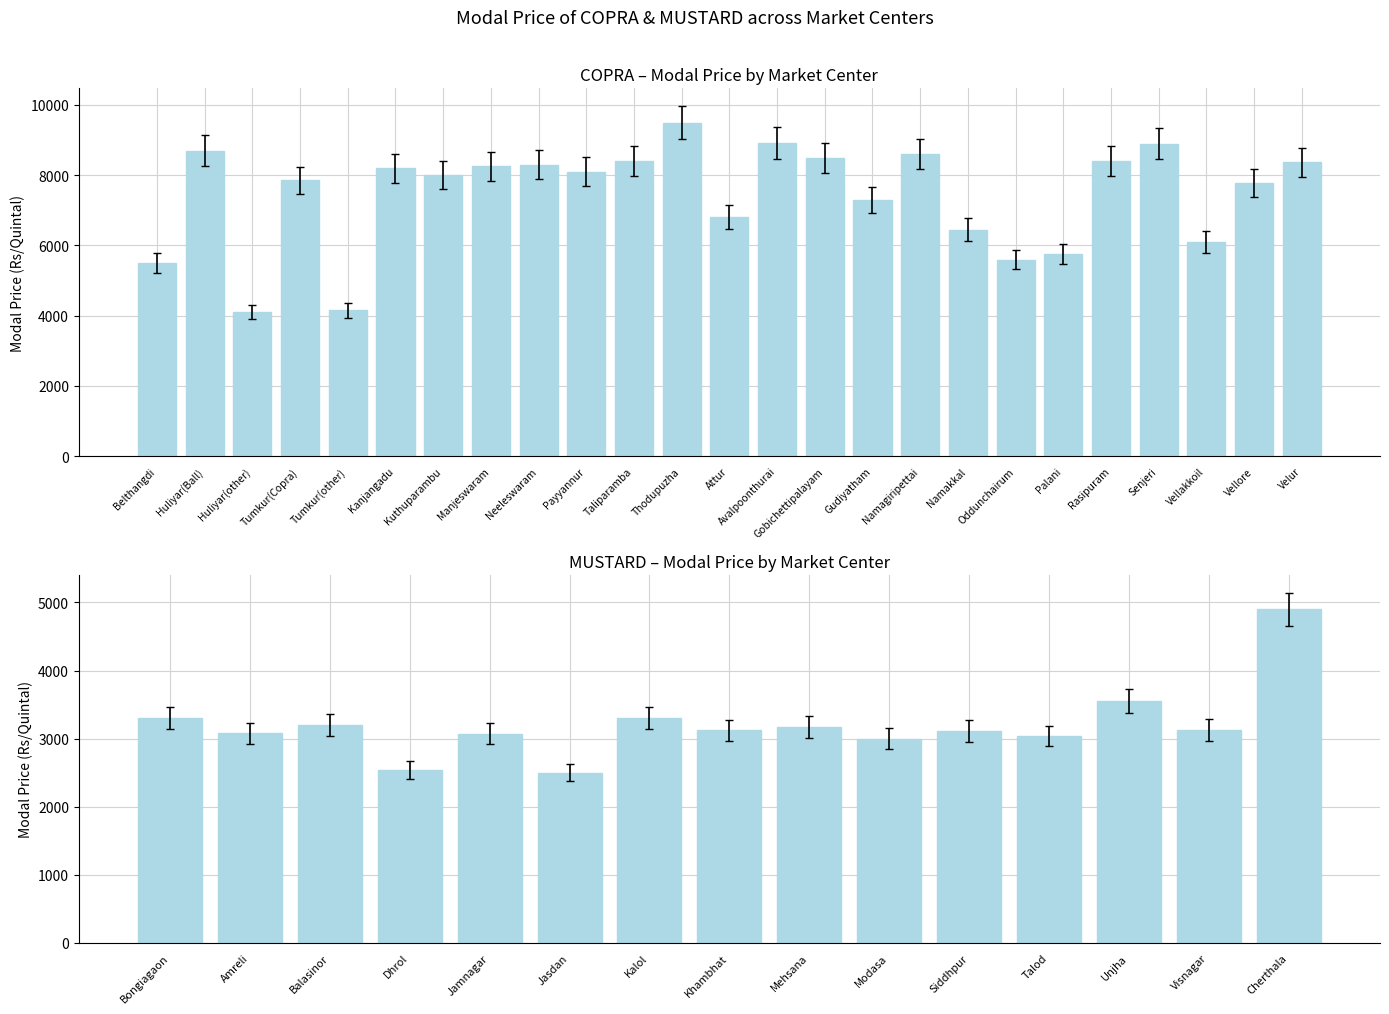

Approximately how many times larger is the value at Khambhat compared to Mehsana?

1.0